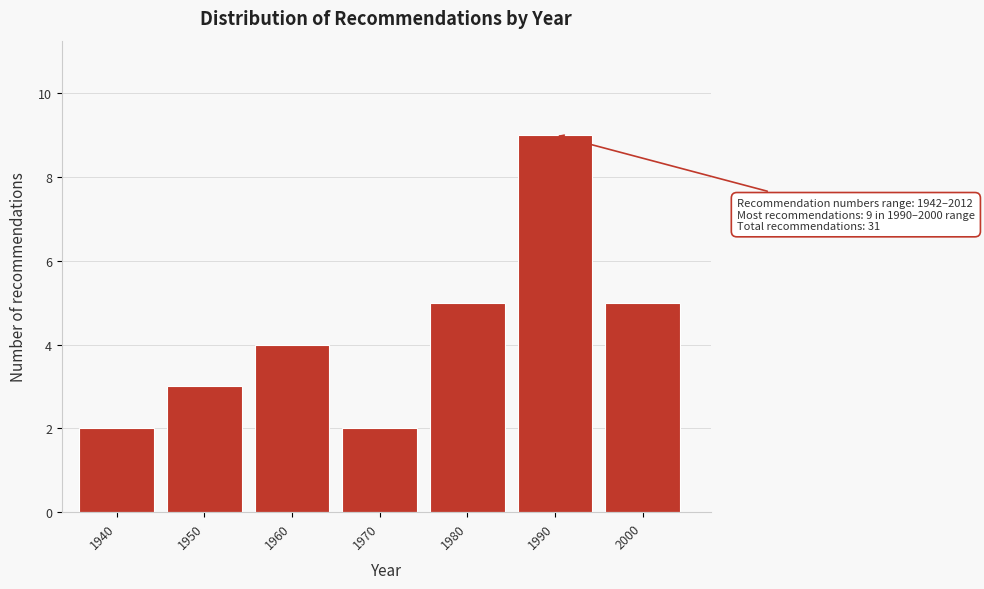

Reading left to right, what are all the values shown in this chart?

1940=2	1950=3	1960=4	1970=2	1980=5	1990=9	2000=5